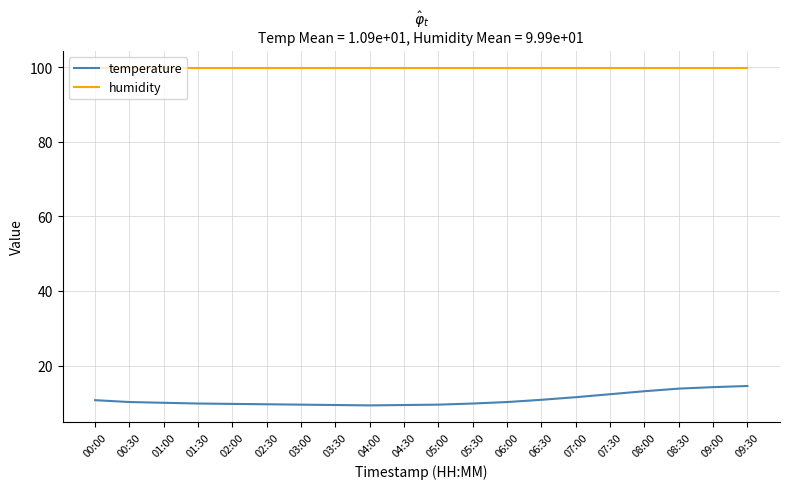

True or false: temperature and humidity cross at least once.

False